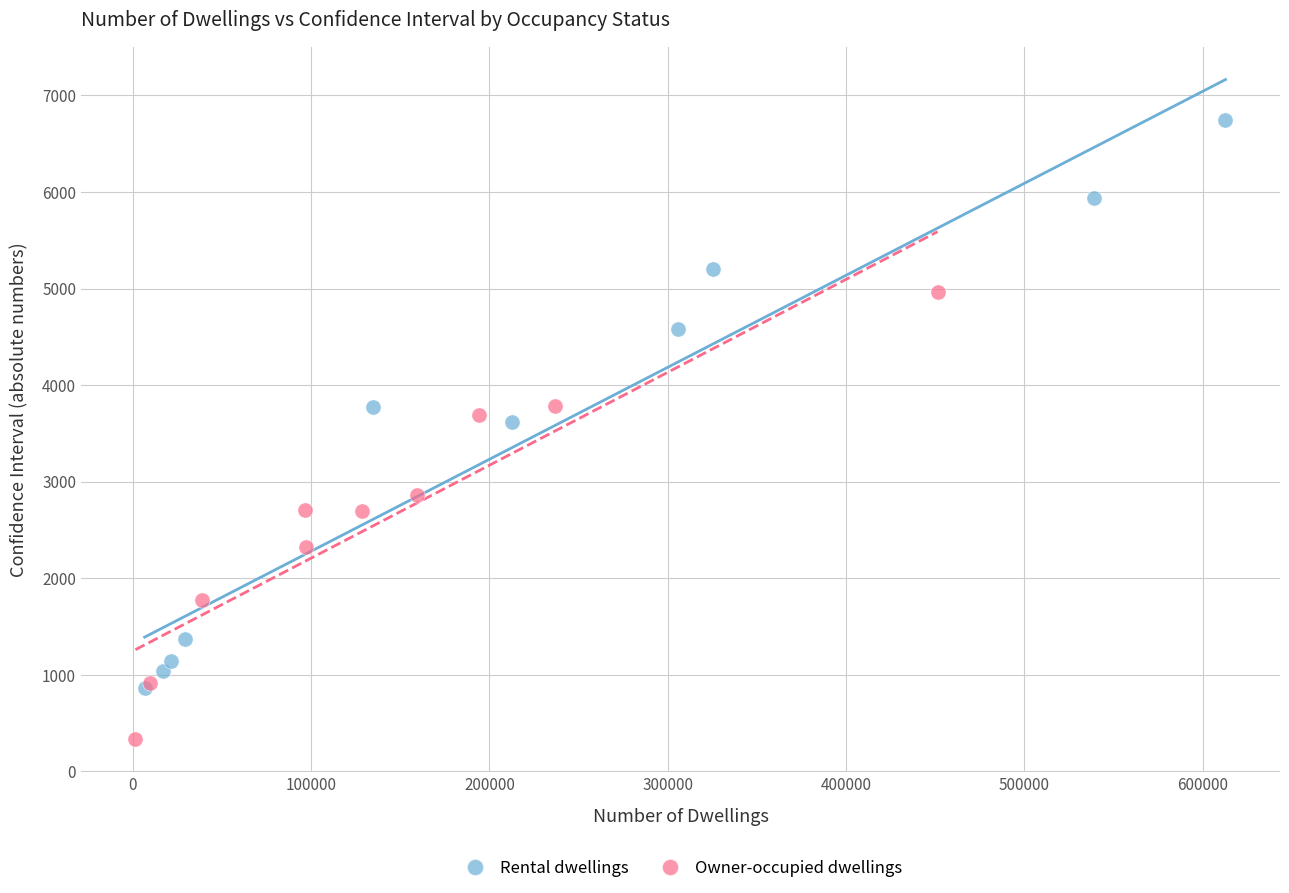

Which series contains the lowest Y value?

Owner-occupied dwellings